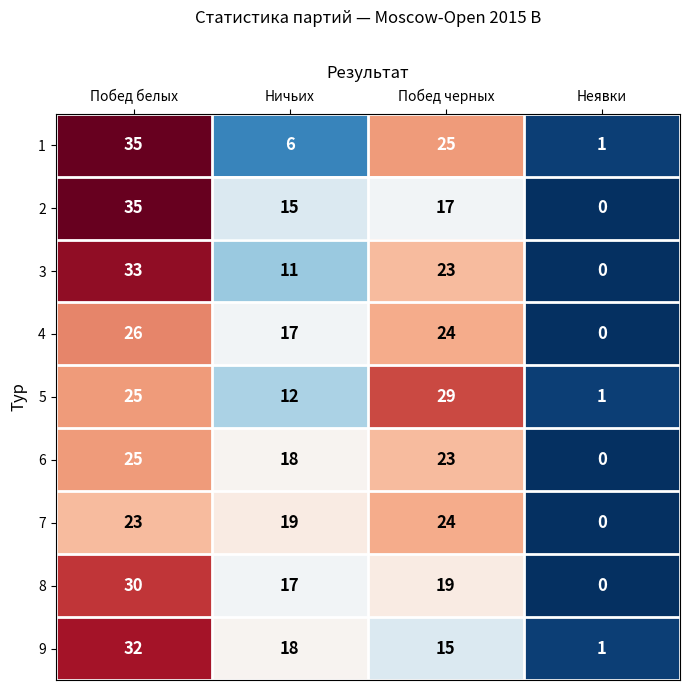

Count the number of categories in the chart.

4